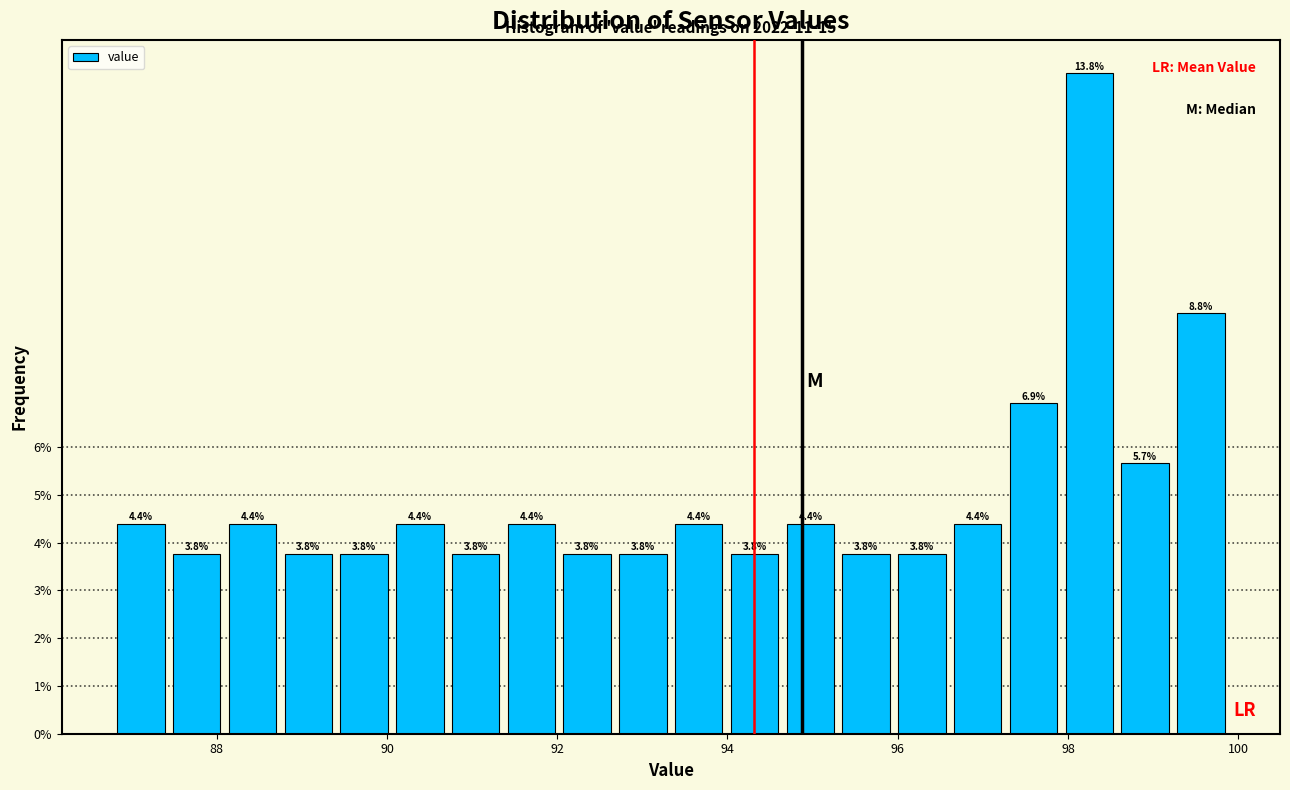

Read against the x-axis, roughly where is the centre of the tallest bar?

98.2